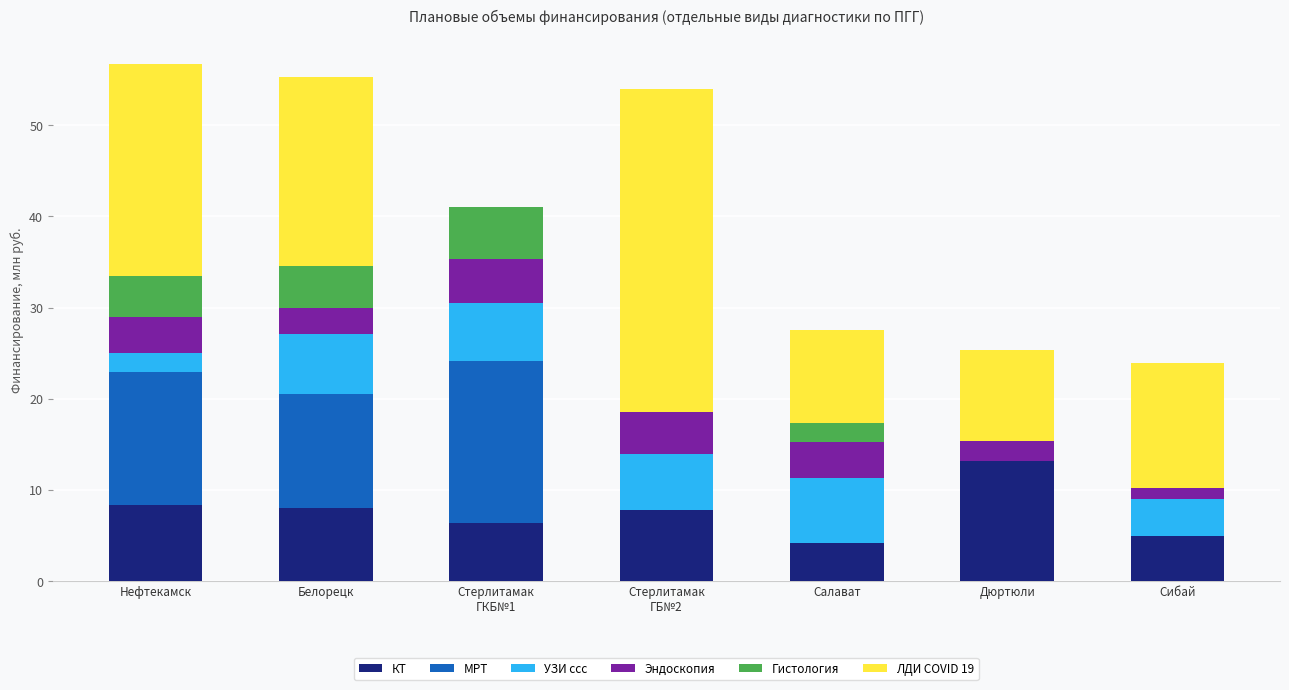

What are all the series names shown in the legend?

КТ, МРТ, УЗИ ссс, Эндоскопия, Гистология, ЛДИ COVID 19